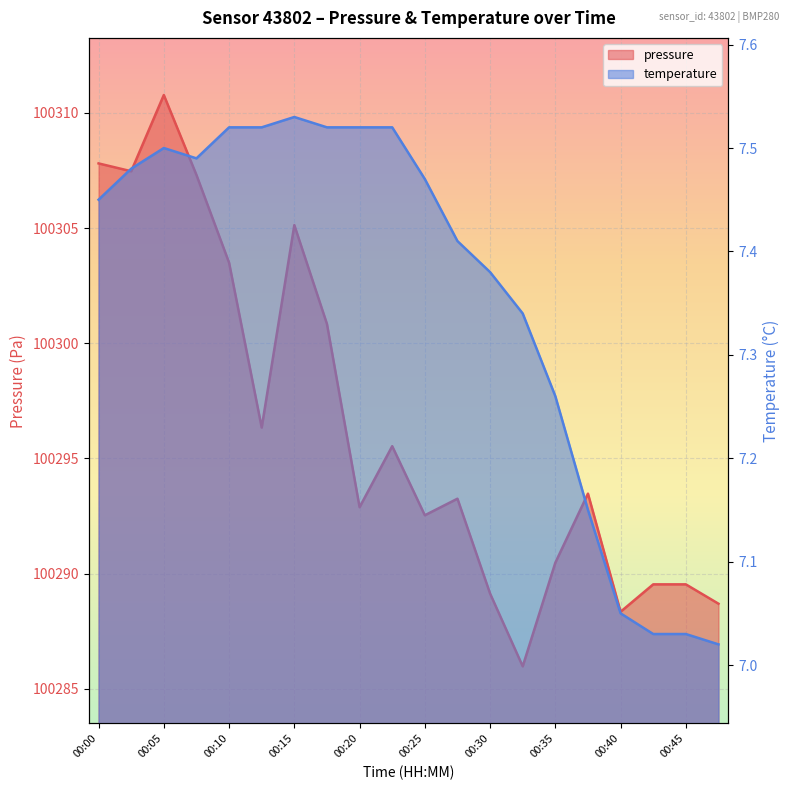

True or false: pressure and temperature intersect in this chart.

False